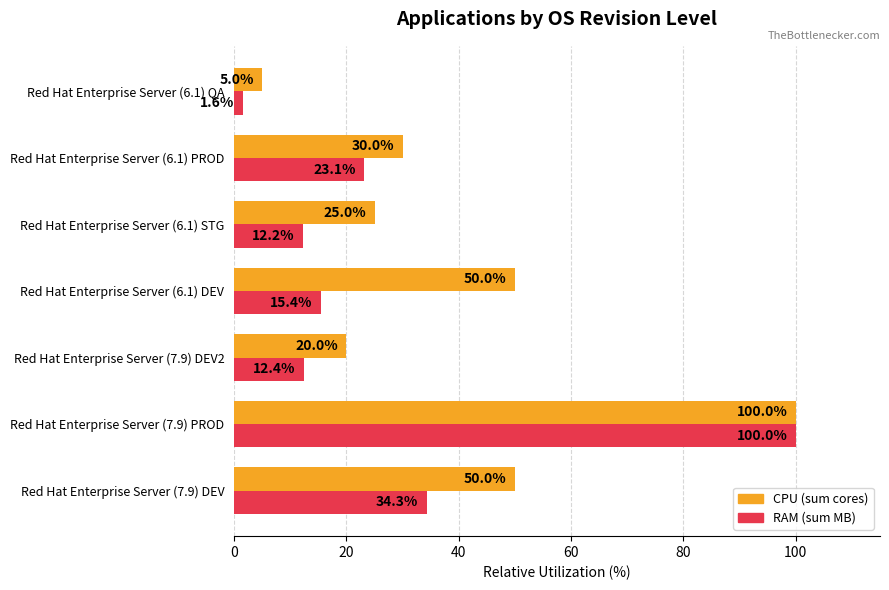

List the series in order of their overall mean, highest first.

CPU (sum cores), RAM (sum MB)